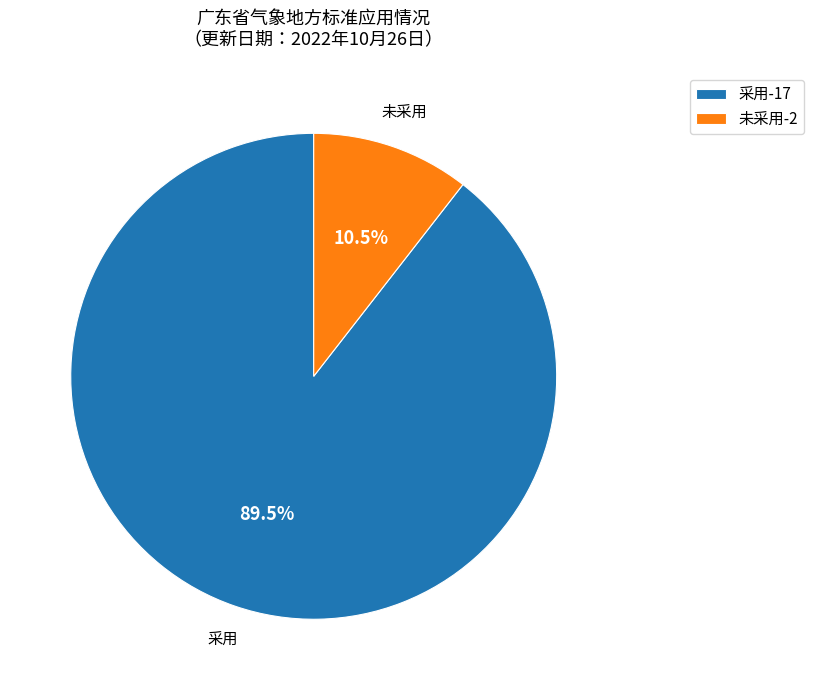

To the nearest percent, what is the combined percentage of 未采用 and 采用?

100%